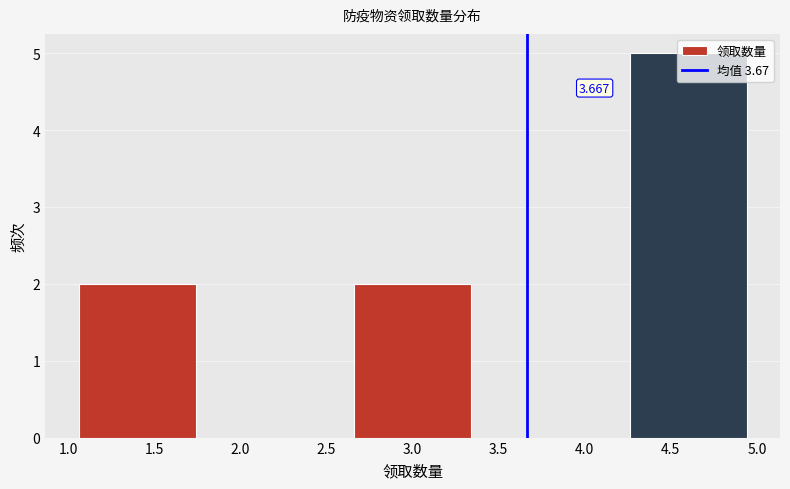

Which range on the x-axis has the tallest bar?

4.2 to 5.0